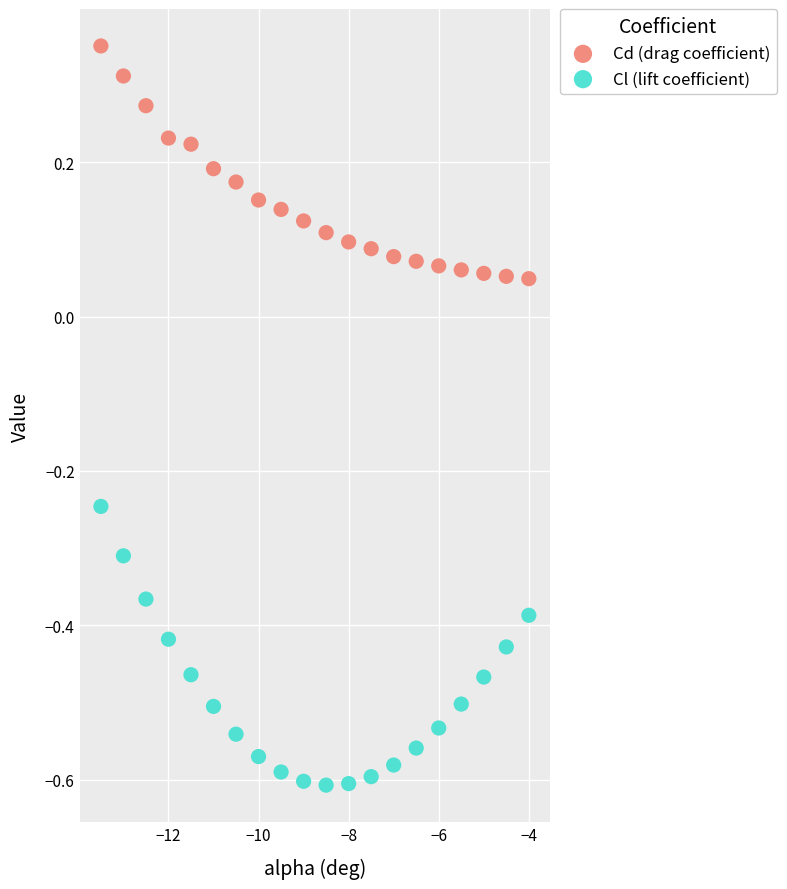

Which series has the largest Y range (max minus min)?

Cl (lift coefficient)